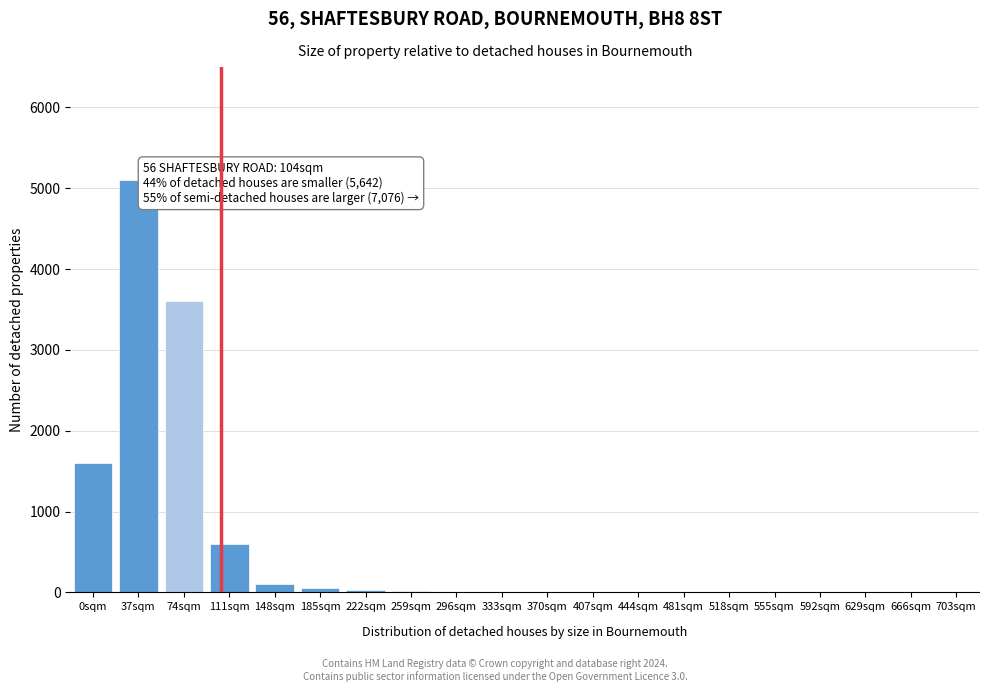

What is the change in value from 74sqm to 592sqm?

-3600